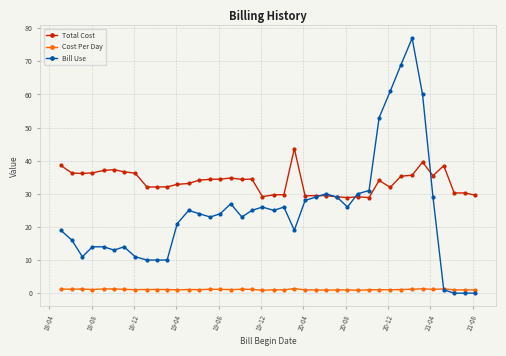

True or false: Total Cost has more than 0 points higher than both neighbors.

True